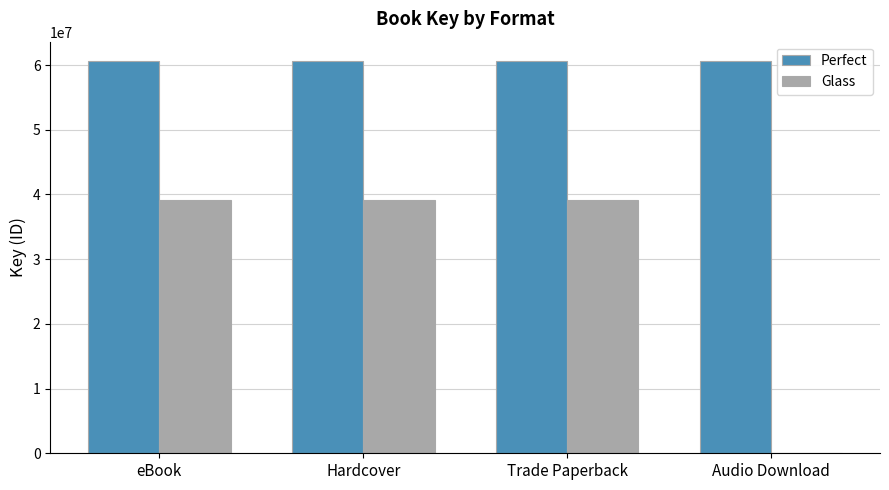

Is the value of Glass at Trade Paperback greater than the value of Perfect at Trade Paperback?

No